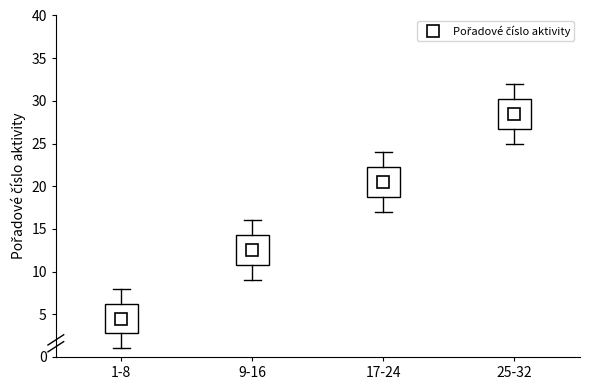

Reading left to right, transcribe this box plot: for each box, give where its median line is, the range the box spans, and where its two whiskers end, as read against the y-axis. The values are not printed on the chart, so give them approximately, as read against the axis.

1-8: median 4.5, box 3.0 to 6.5, whiskers 1.0 to 8.0
9-16: median 12.5, box 11.0 to 14.5, whiskers 9.0 to 16.0
17-24: median 20.5, box 19.0 to 22.5, whiskers 17.0 to 24.0
25-32: median 28.5, box 27.0 to 30.5, whiskers 25.0 to 32.0